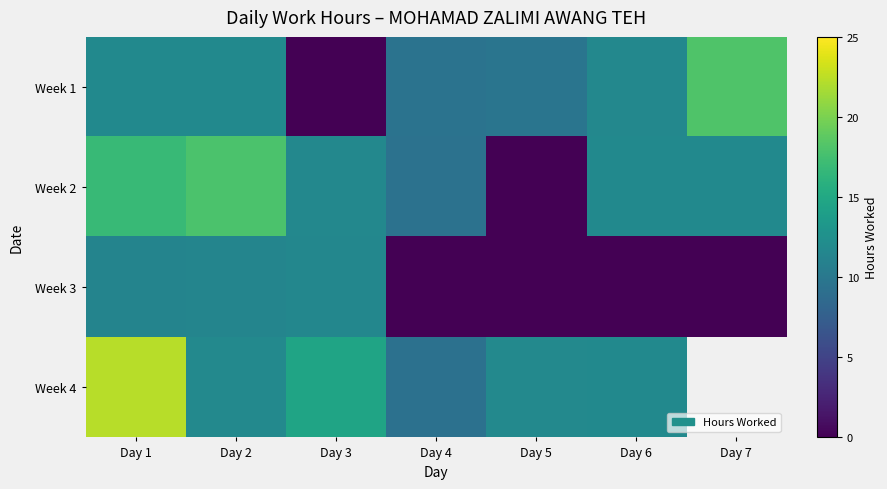

Is the value of Week 1 at Day 6 greater than the value of Week 4 at Day 4?

Yes